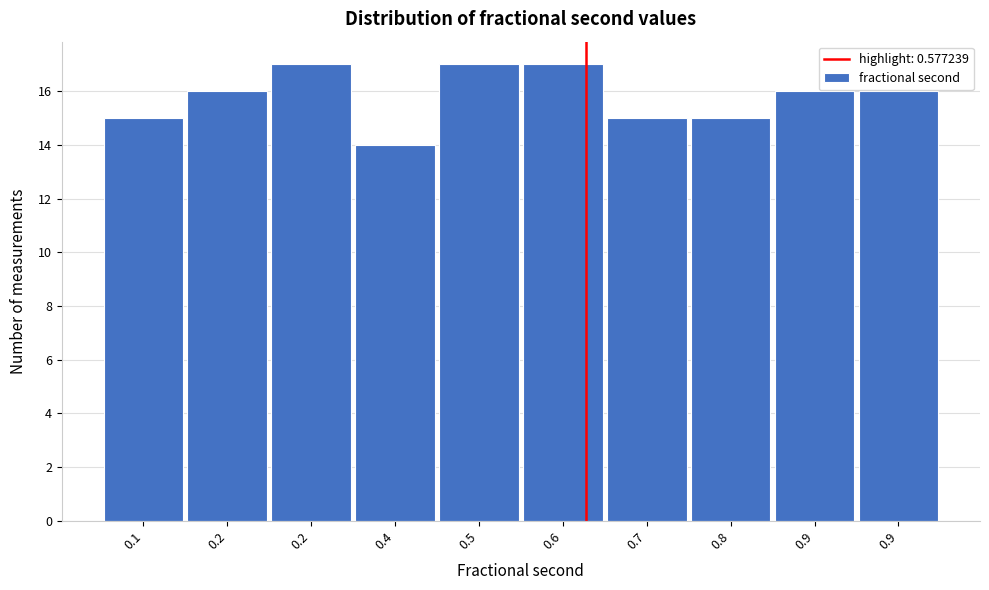

How many data points does each series have?

10